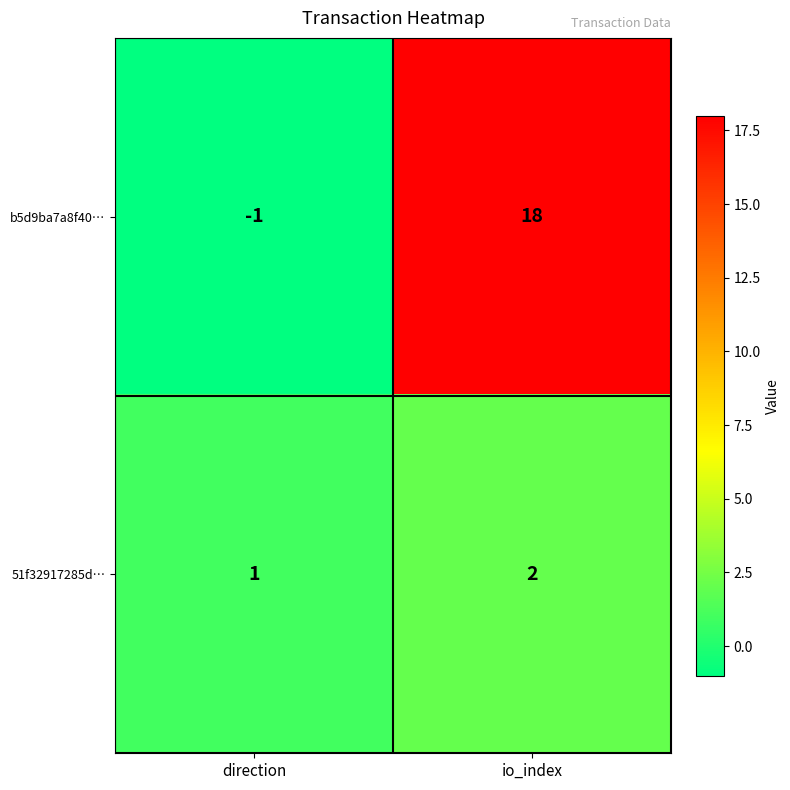

At how many categories does at least one series exceed 6?

1